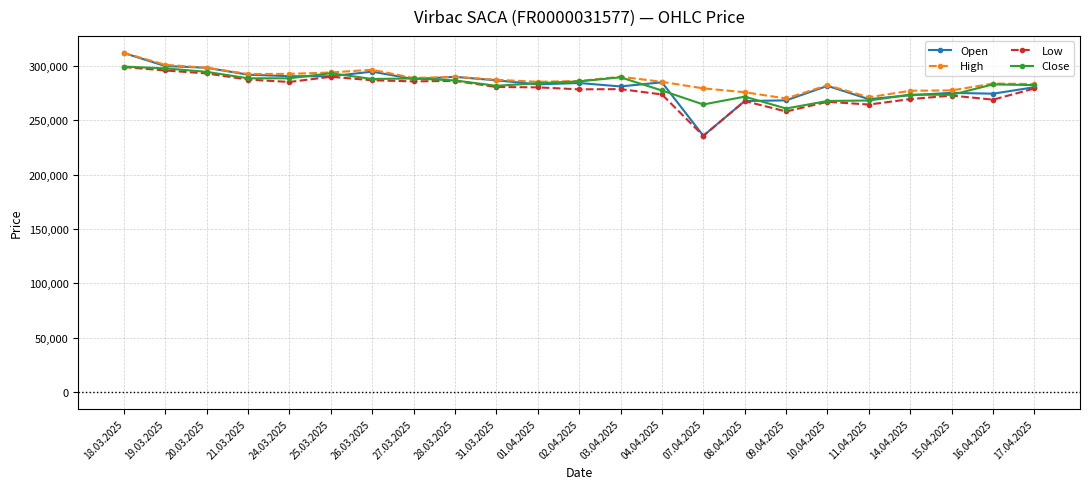

The value of Close at 27.03.2025 is 288667. True or false?

True